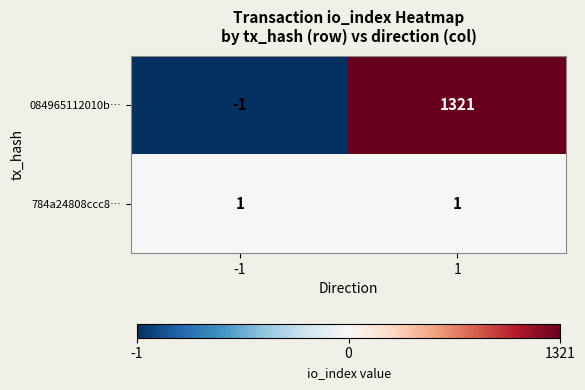

At which category does the chart reach its minimum across all series?

-1